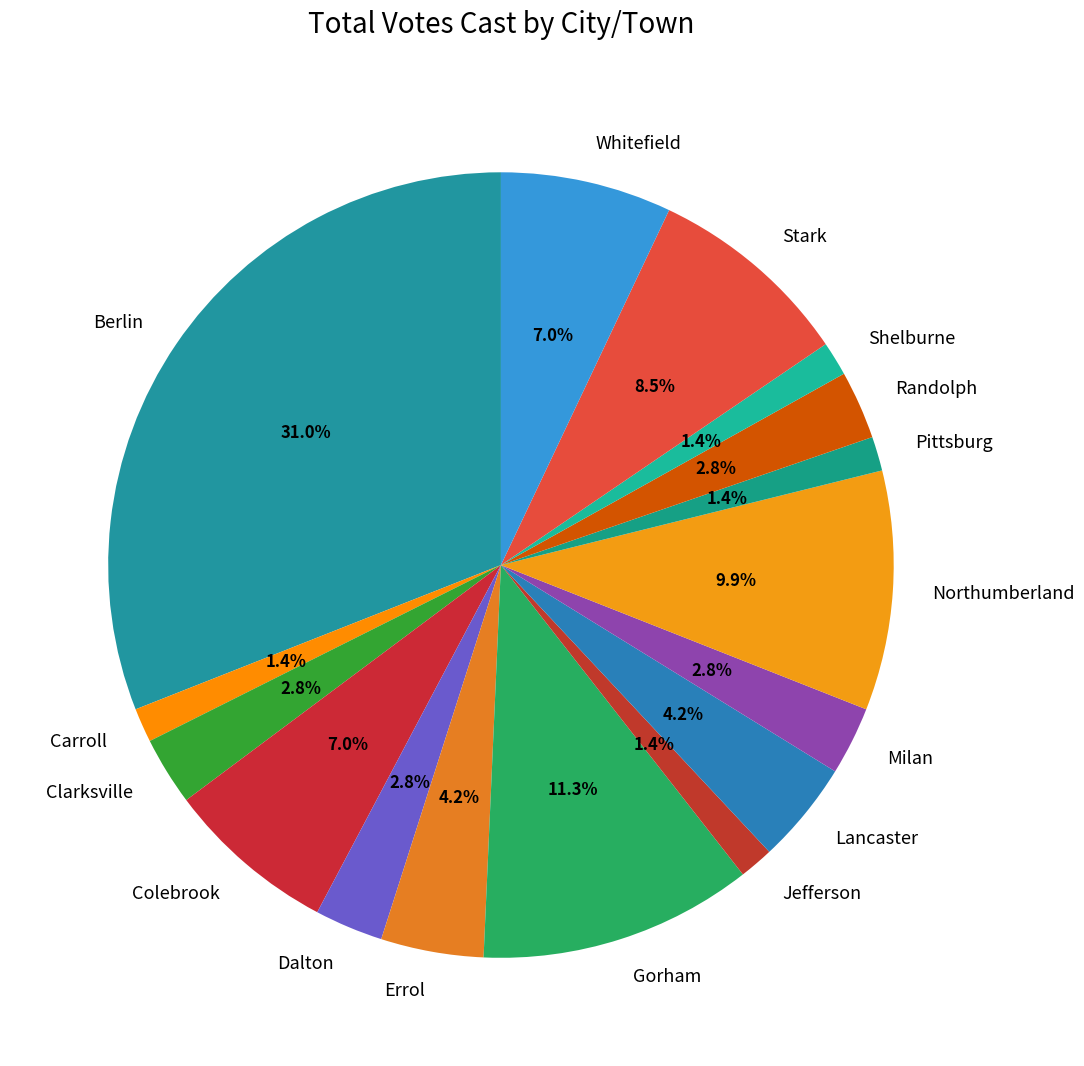

How many slices are in this pie chart?

16